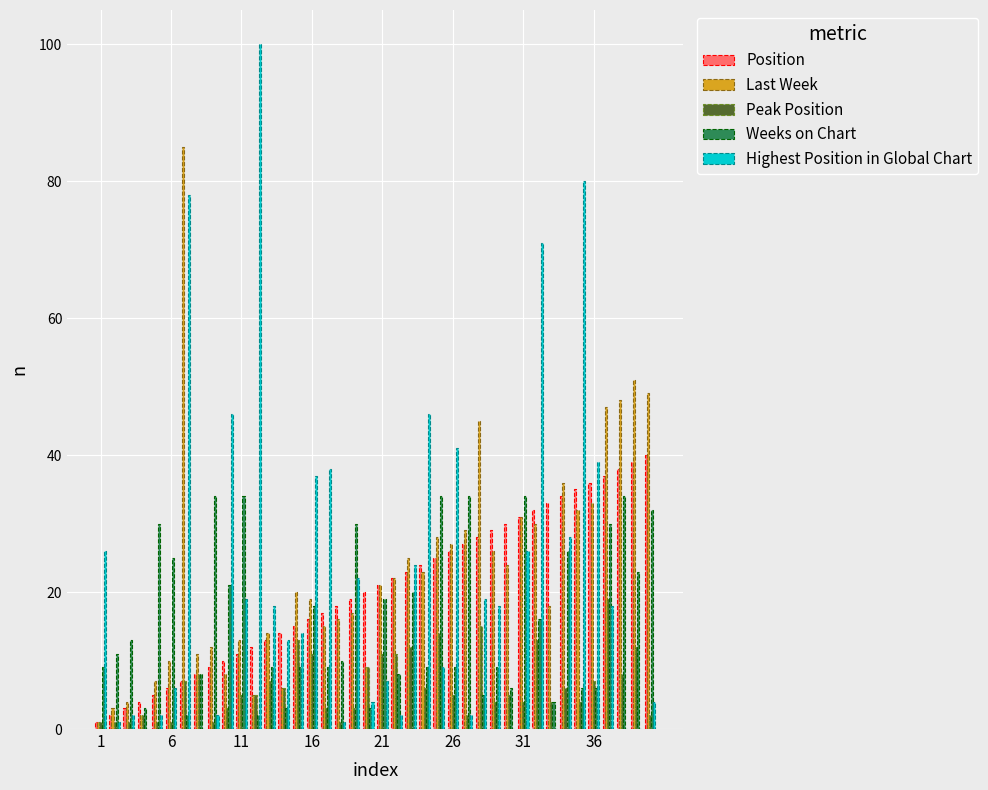

What is the sum of all Last Week values?

922